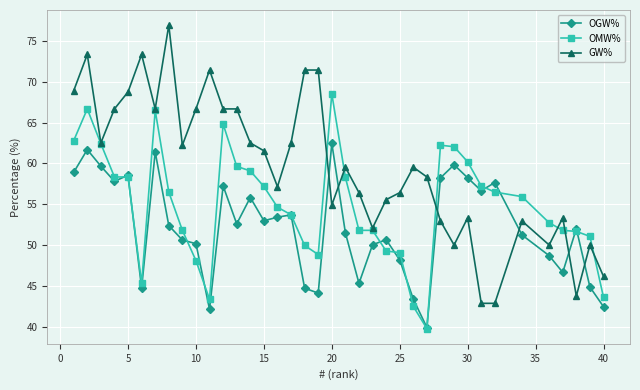

Count the number of data series in this chart.

3